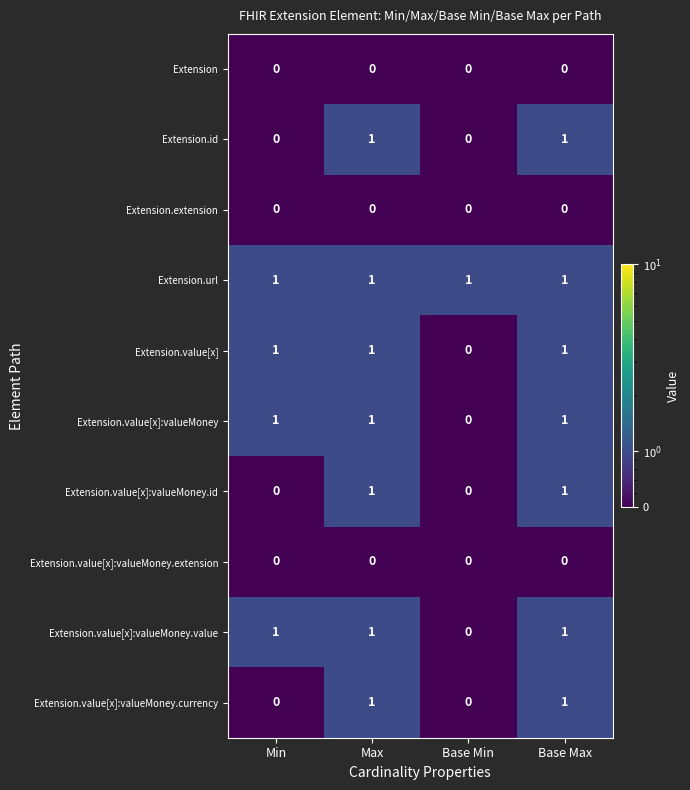

What is the difference between the highest and lowest values at Min?

1